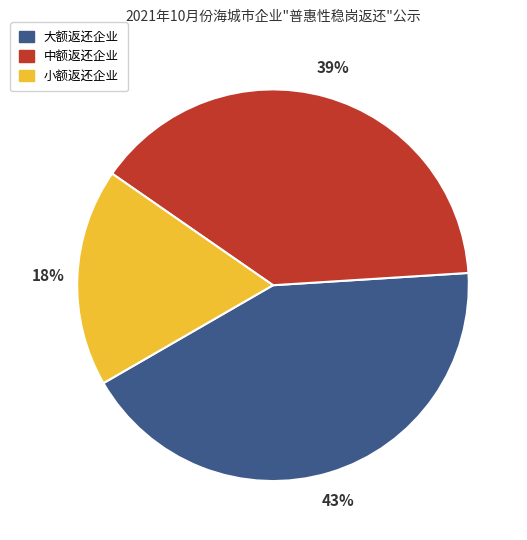

True or false: 中额返还企业 accounts for 39% of the total.

True